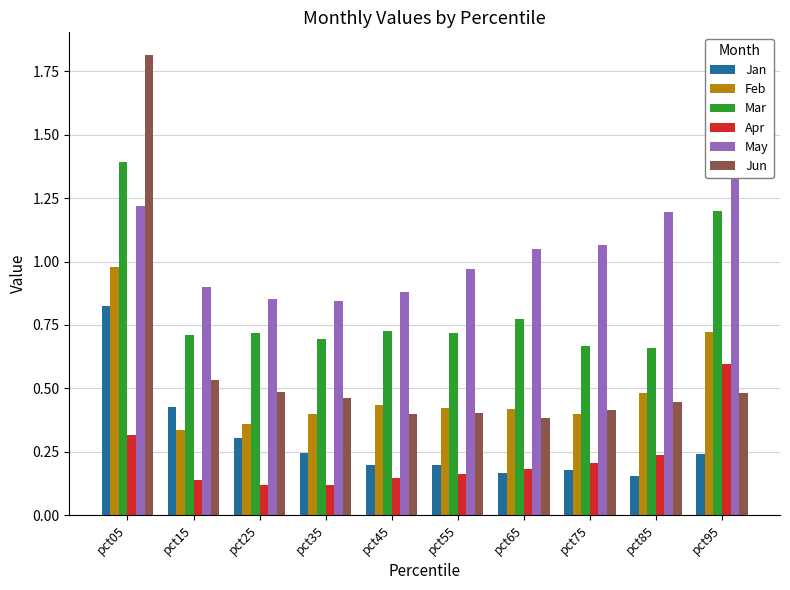

At which label is May closest to 1?

pct55